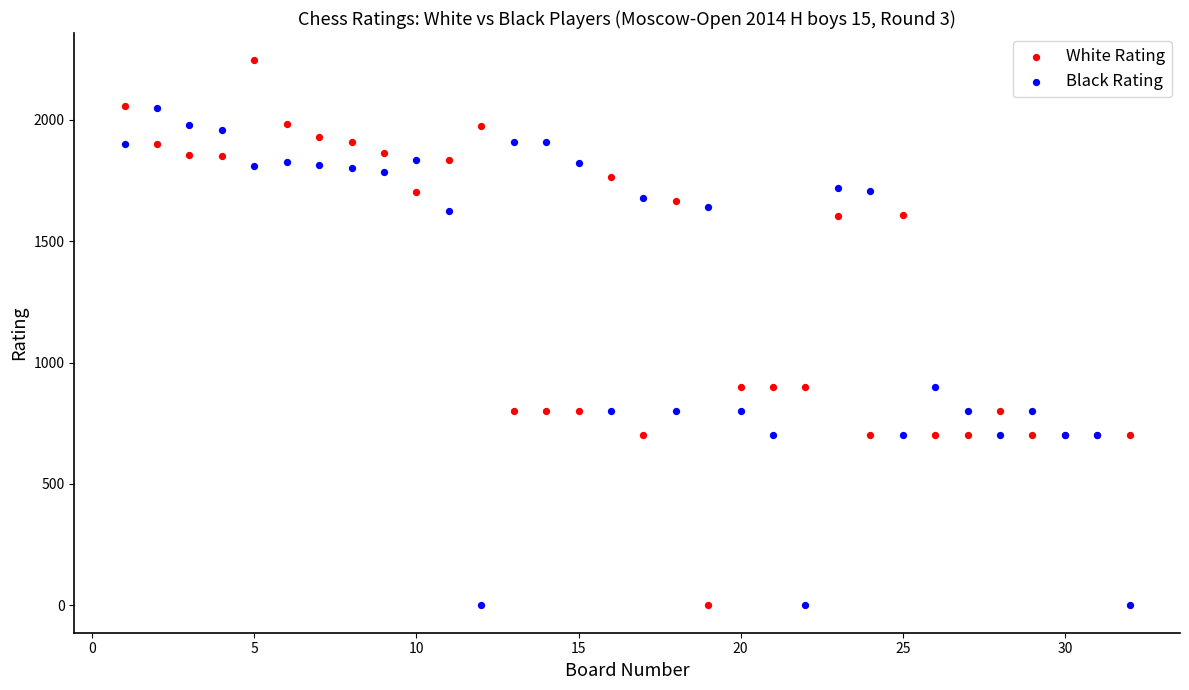

Which series has the widest spread of Y values?

White Rating